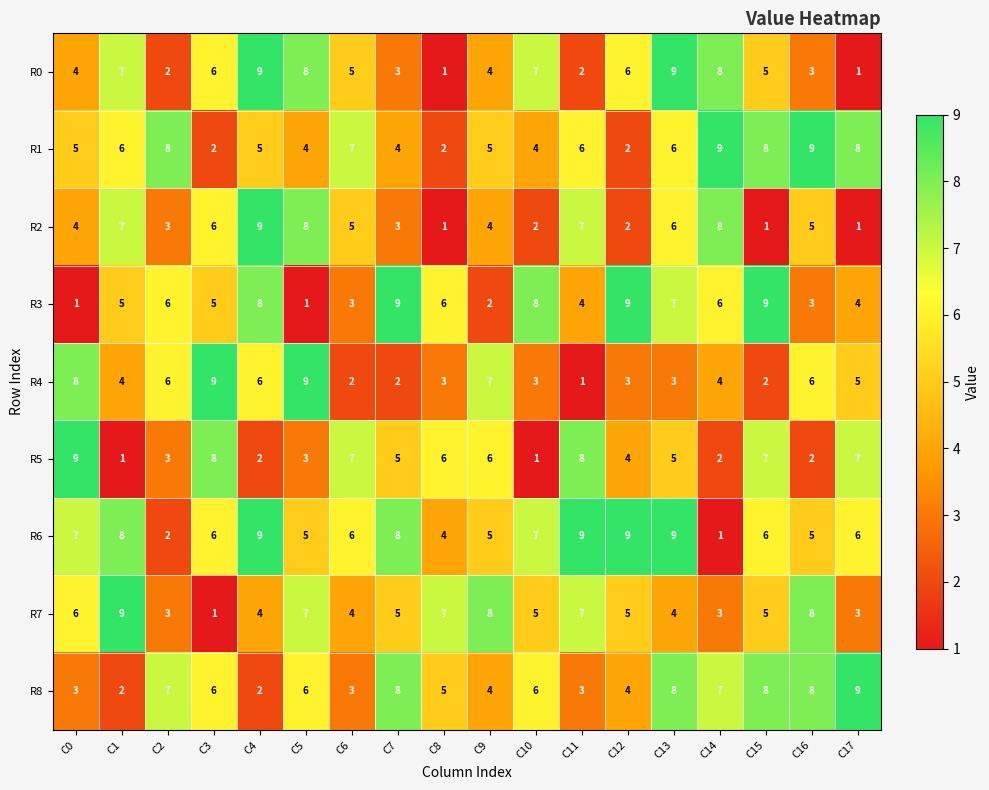

What is the spread (max minus min) of values at C0?

8